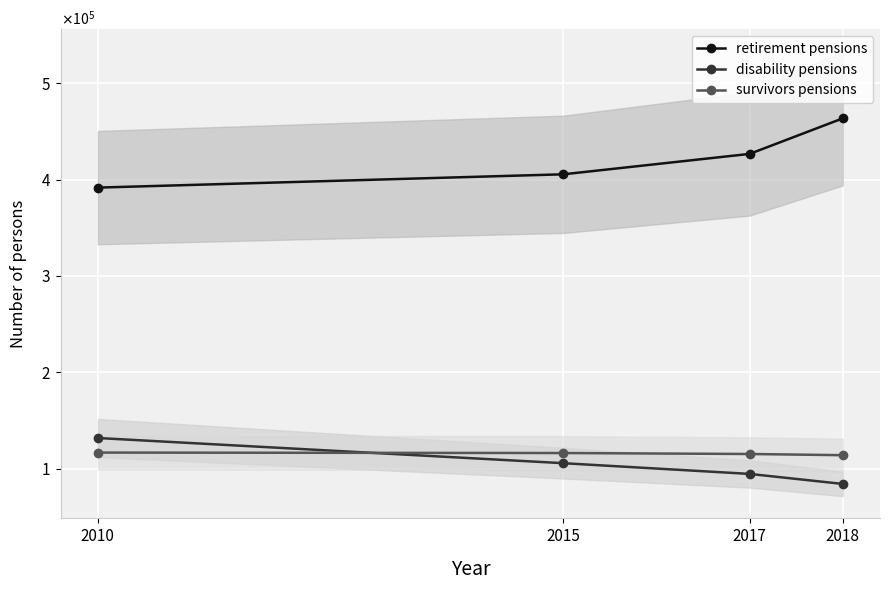

What is the difference between the disability pensions values at 2010 and 2018?

47609